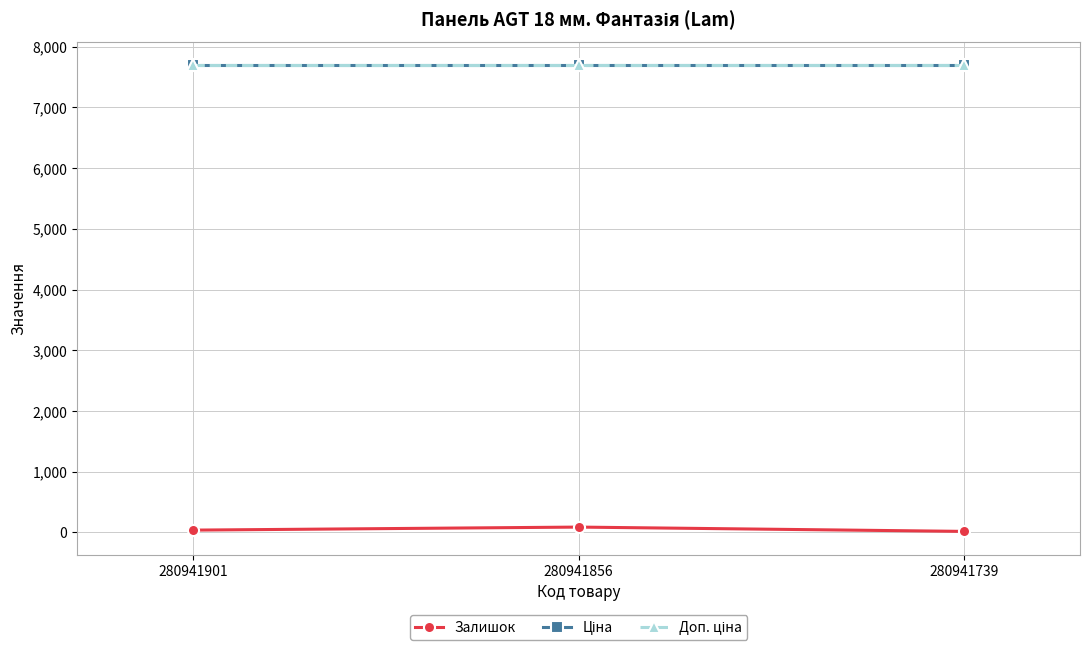

The Ціна series shows 7688.0 at 280941856. True or false?

True